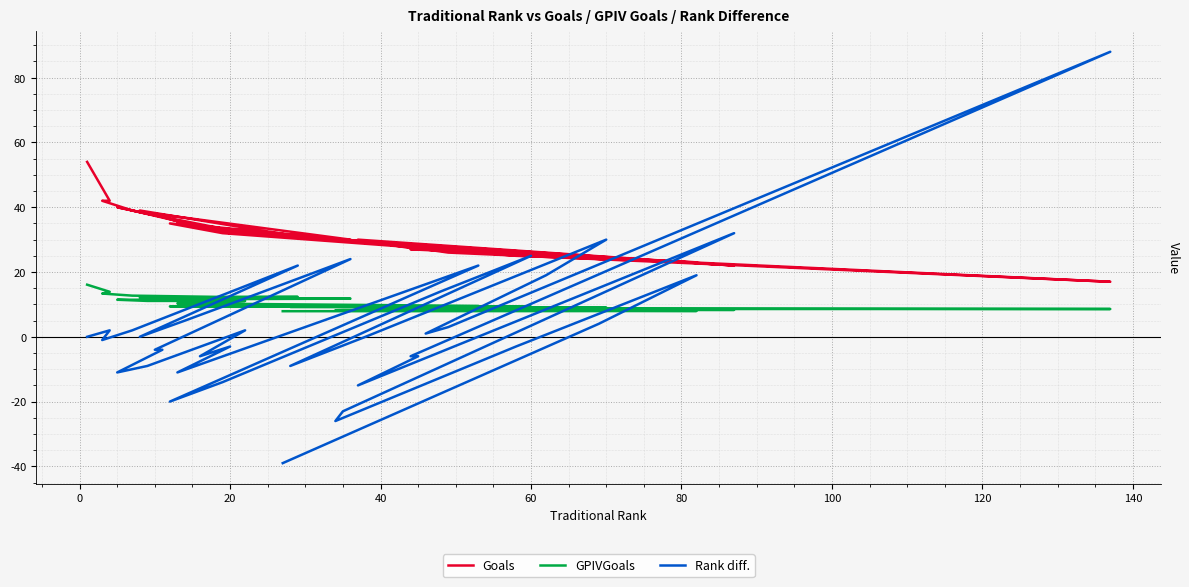

What is the maximum value for Goals?

54.0